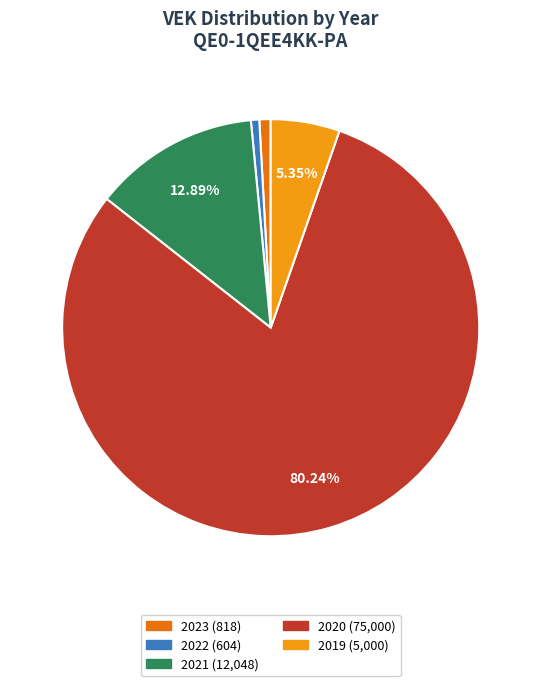

Does any single category account for the majority?

Yes